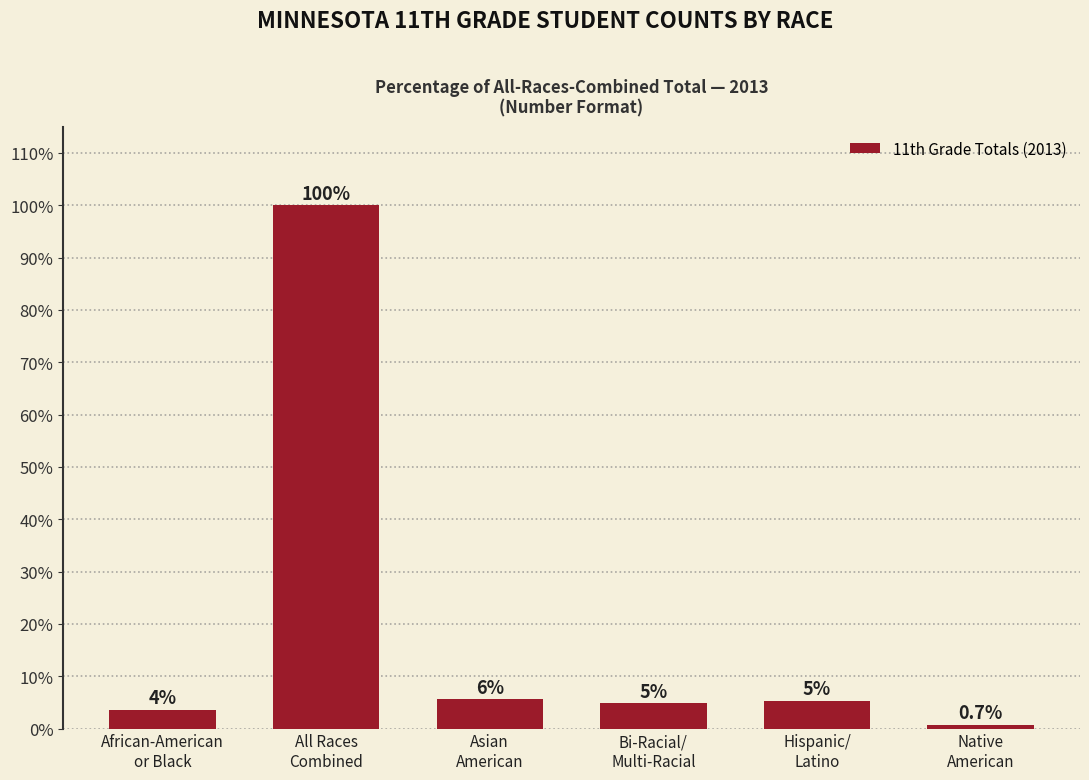

What is the change in value from Hispanic/
Latino to Native
American?

-4.6